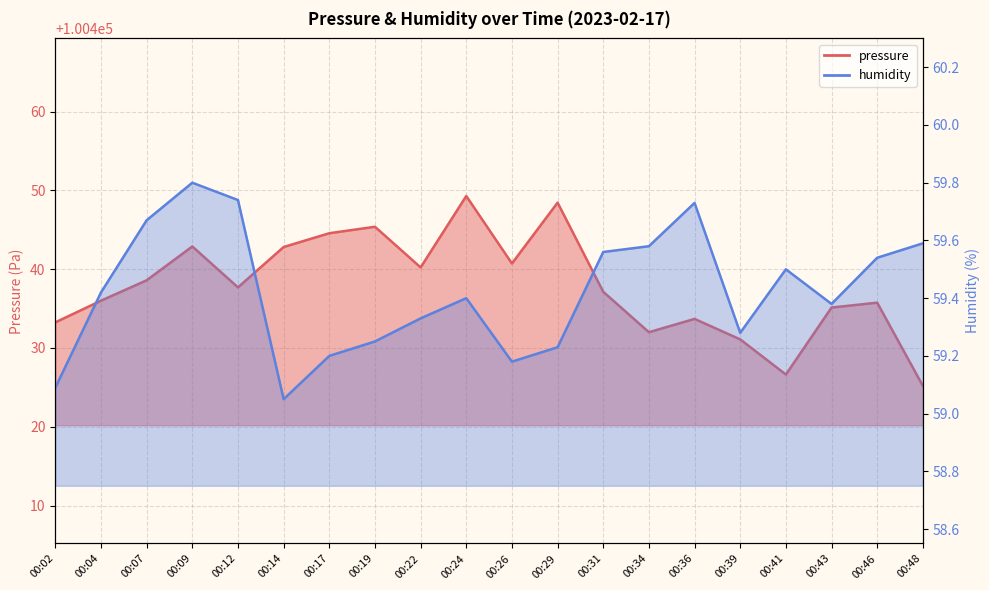

Where is pressure nearest to the value 100437?

00:31